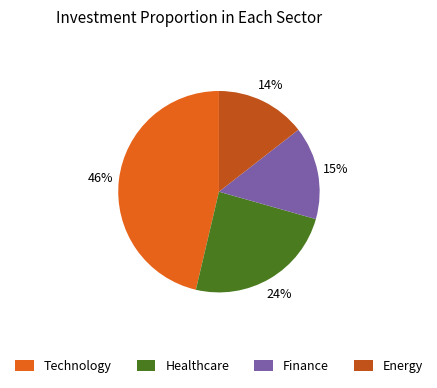

Is the sum of Healthcare and Finance greater than half?

No